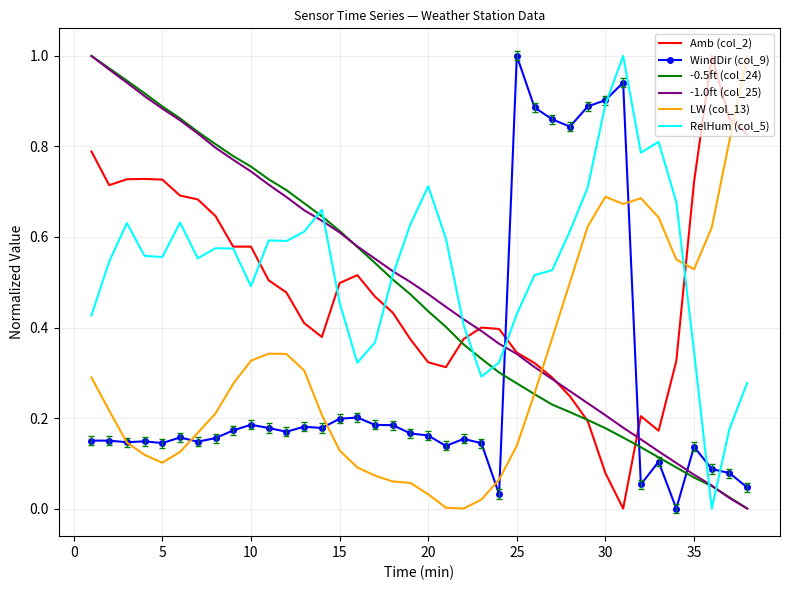

Which series has the largest total across all categories?

RelHum (col_5)